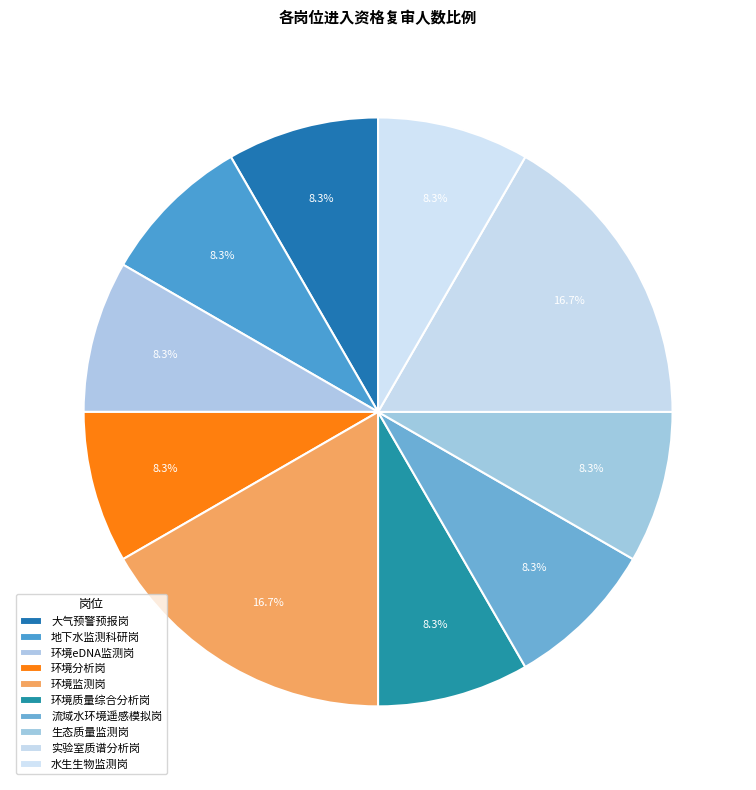

Which has a higher value, 环境分析岗 or 实验室质谱分析岗?

实验室质谱分析岗